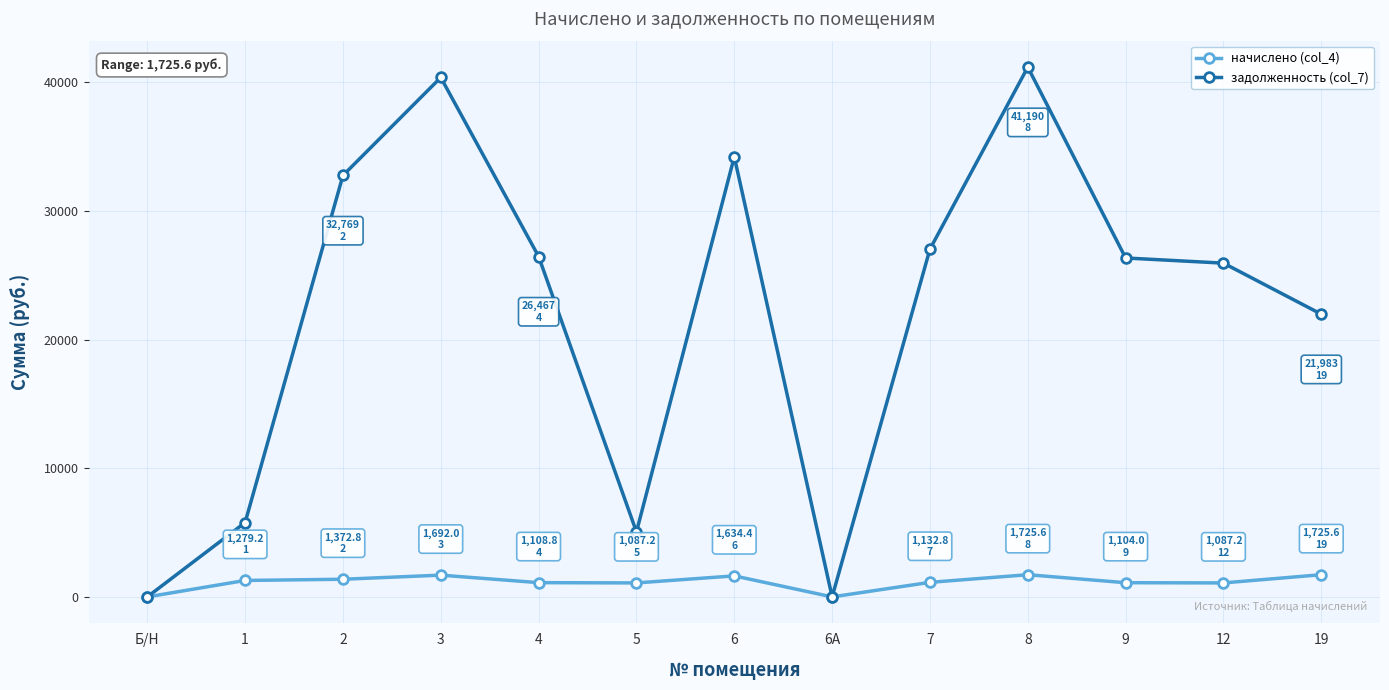

What is the difference between the maximum and minimum values in the начислено (col_4) series?

1725.6